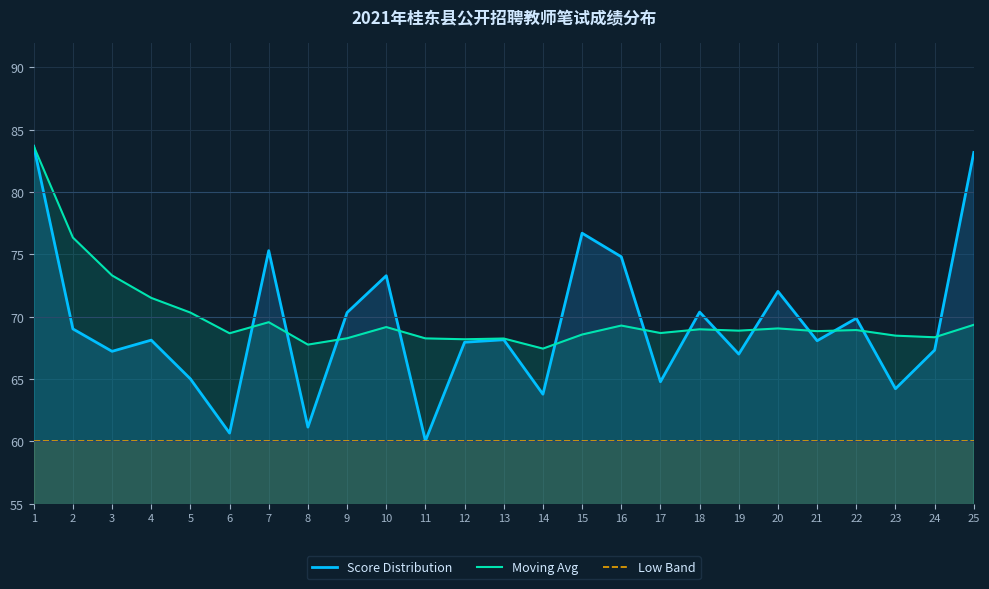

True or false: Score Distribution and Low Band intersect in this chart.

False